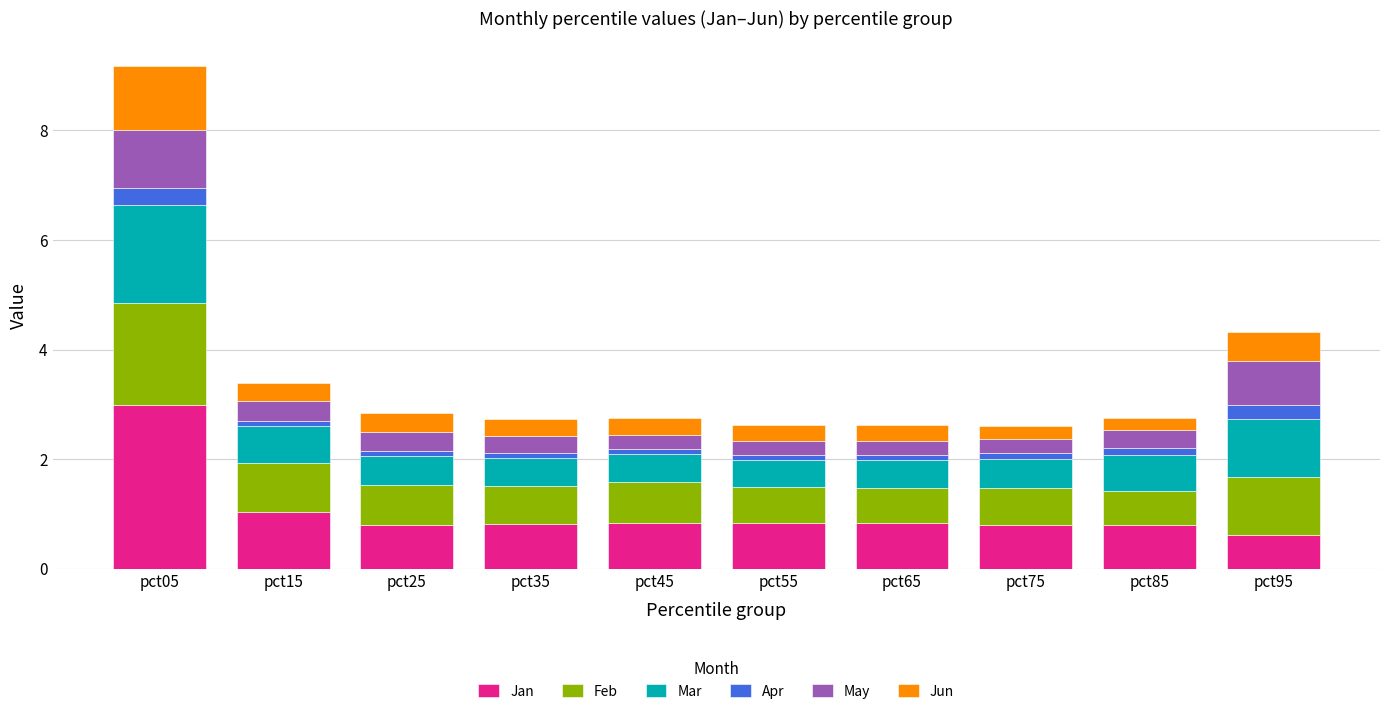

At which category is the sum across all series the highest?

pct05